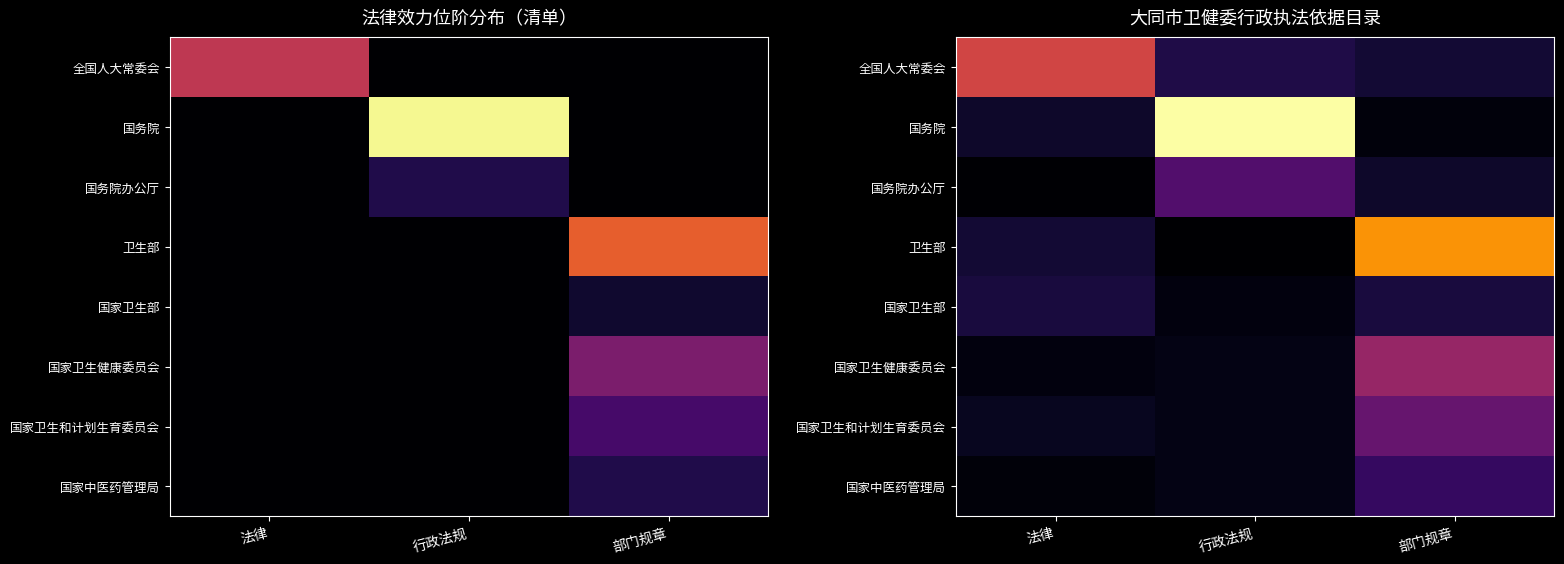

Which series has the widest spread of values?

国务院